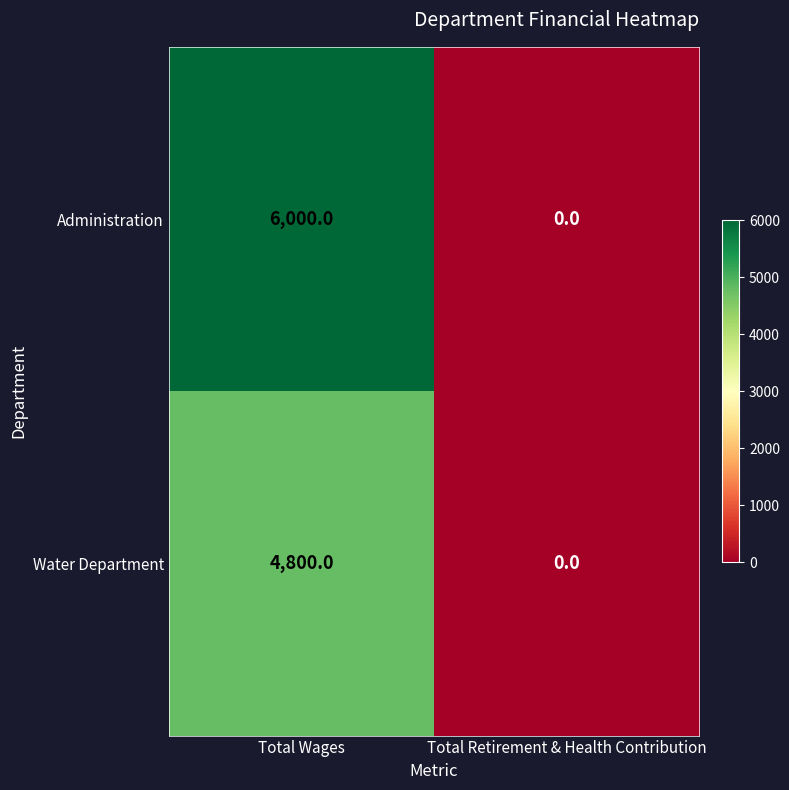

What is the greatest value displayed?

6000